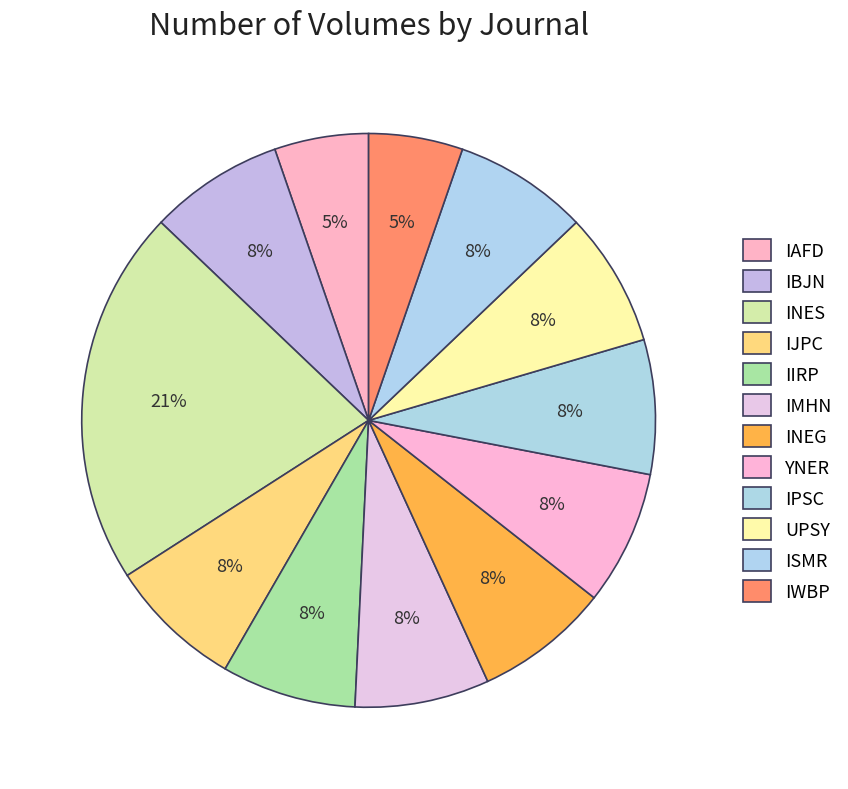

Approximately how many times larger is the value at ISMR compared to UPSY?

1.0